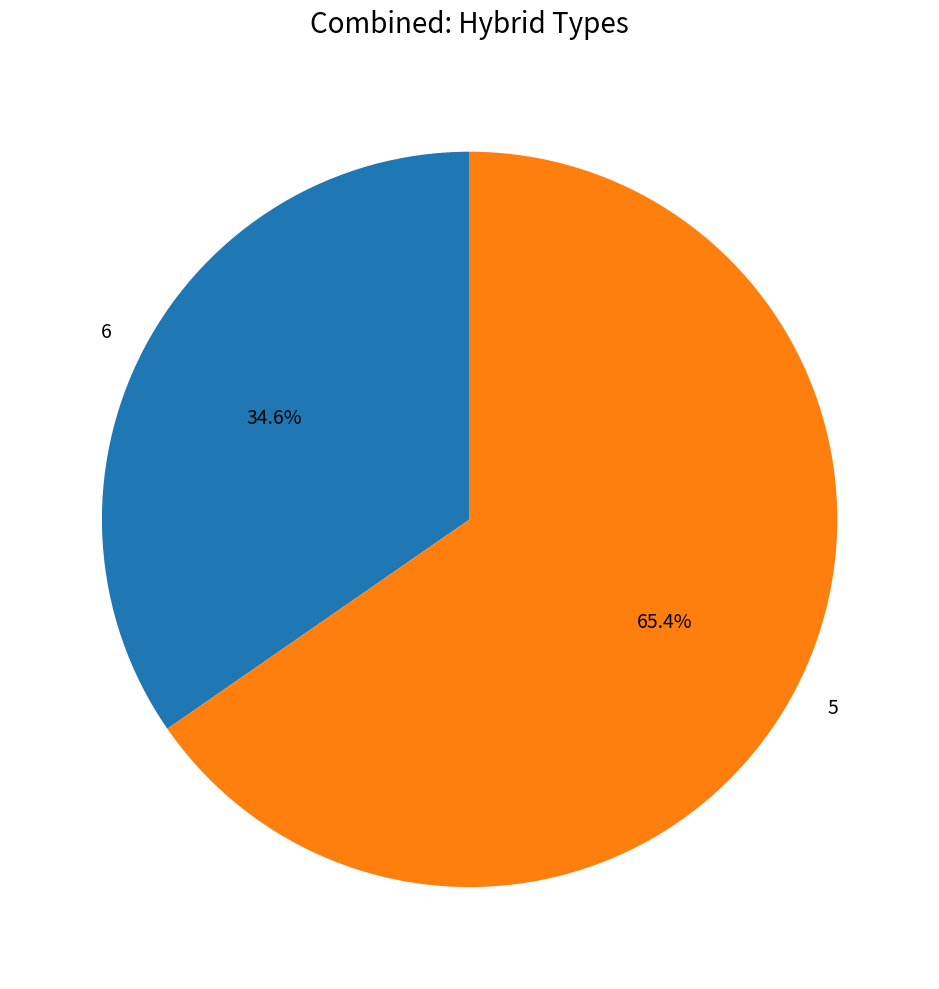

Count the number of slices in the pie.

2